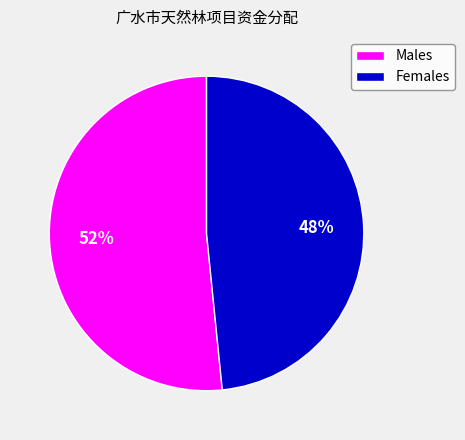

Which has a higher value, Females or Males?

Males